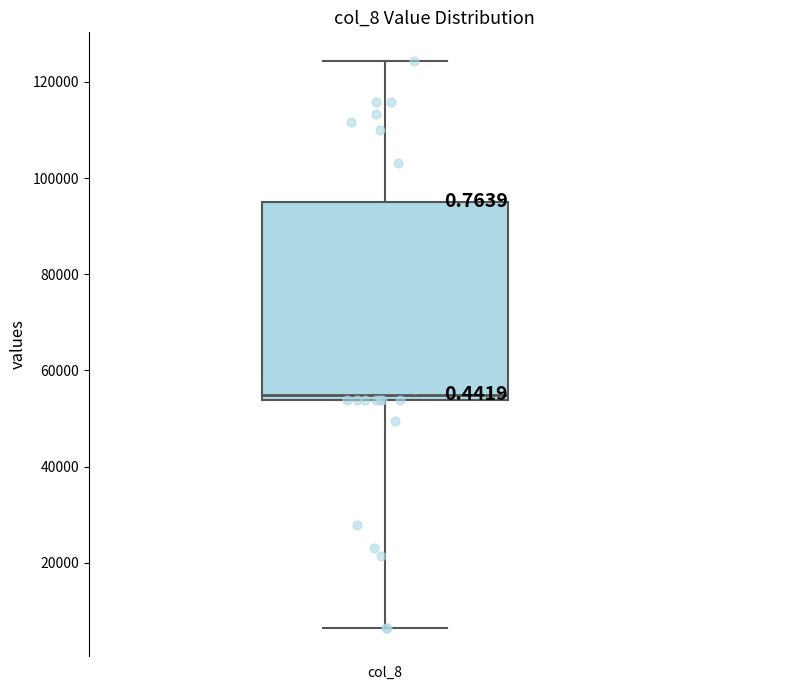

Read this box plot against the y-axis: the position of the median line, the range covered by the box, and the ends of both whiskers. The values are not printed on the chart, so give them approximately, as read against the axis.

median 54000 (just above the box's lower edge), box 54000 to 96000, whiskers 6000 to 124000